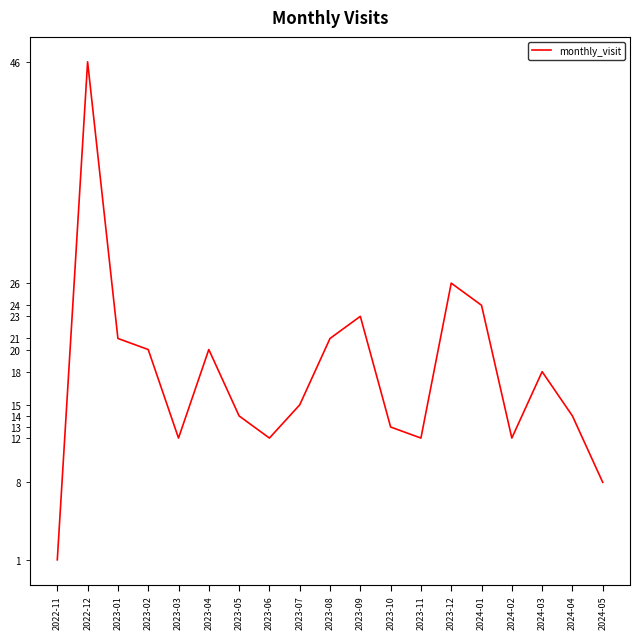

Where does the data first go above 15?

2022-12